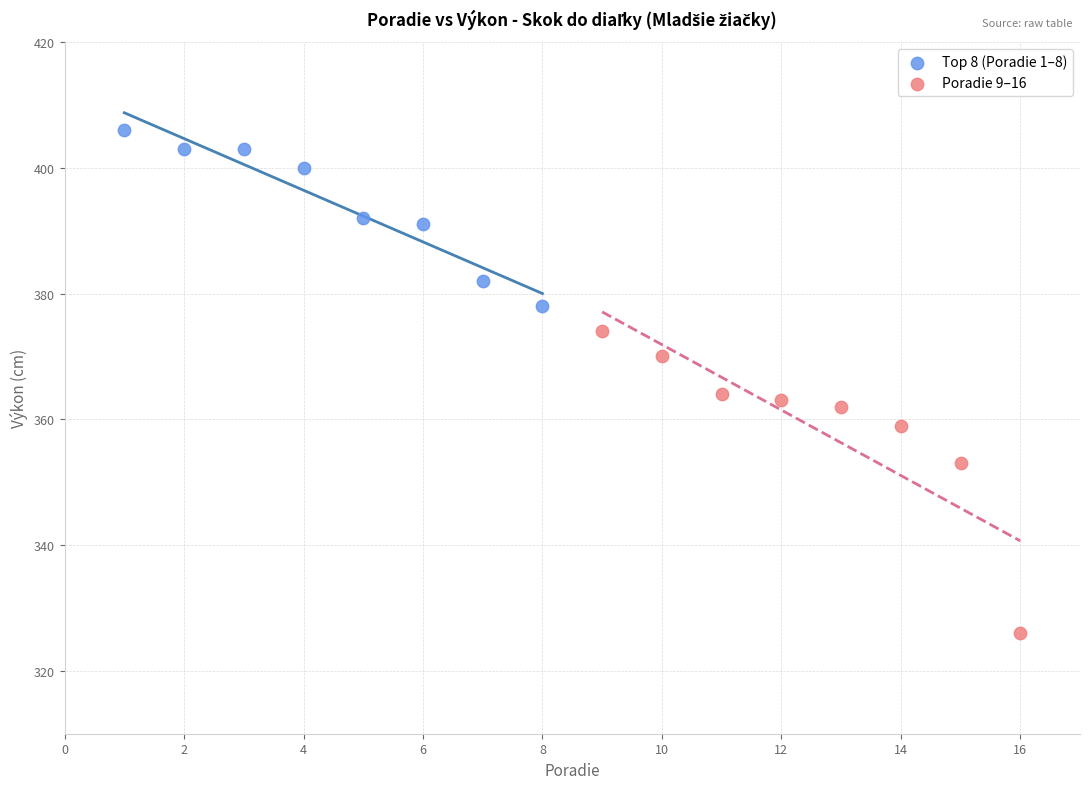

Which series contains the highest Y value?

Top 8 (Poradie 1–8)